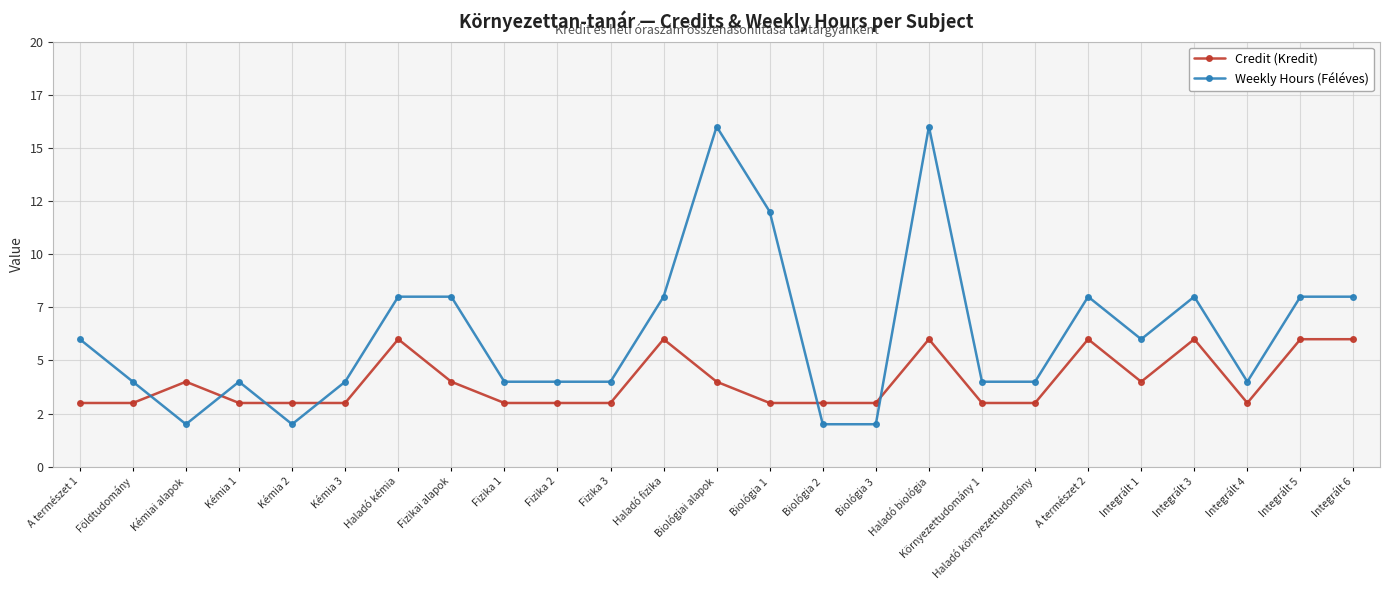

The Weekly Hours (Féléves) series shows 1 at Kémia 2. True or false?

False